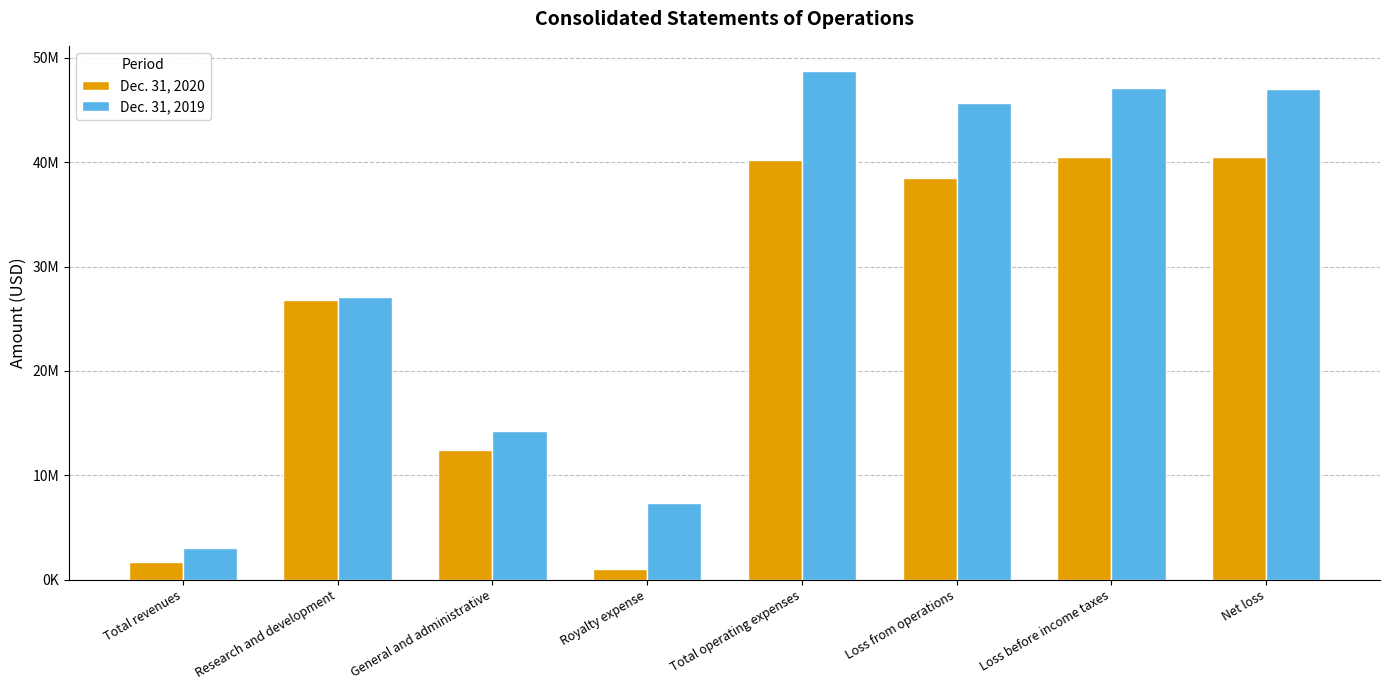

Are the bars grouped side by side (vs. stacked)?

Yes